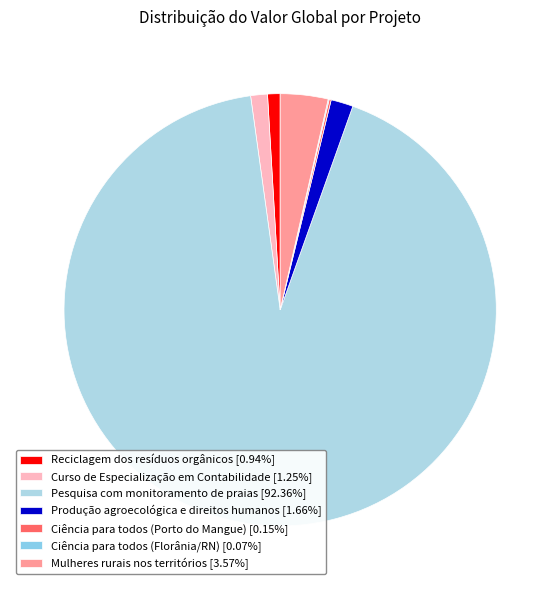

What is the ratio of the value at Ciência para todos (Florânia/RN) to the value at Ciência para todos (Porto do Mangue)?

0.5